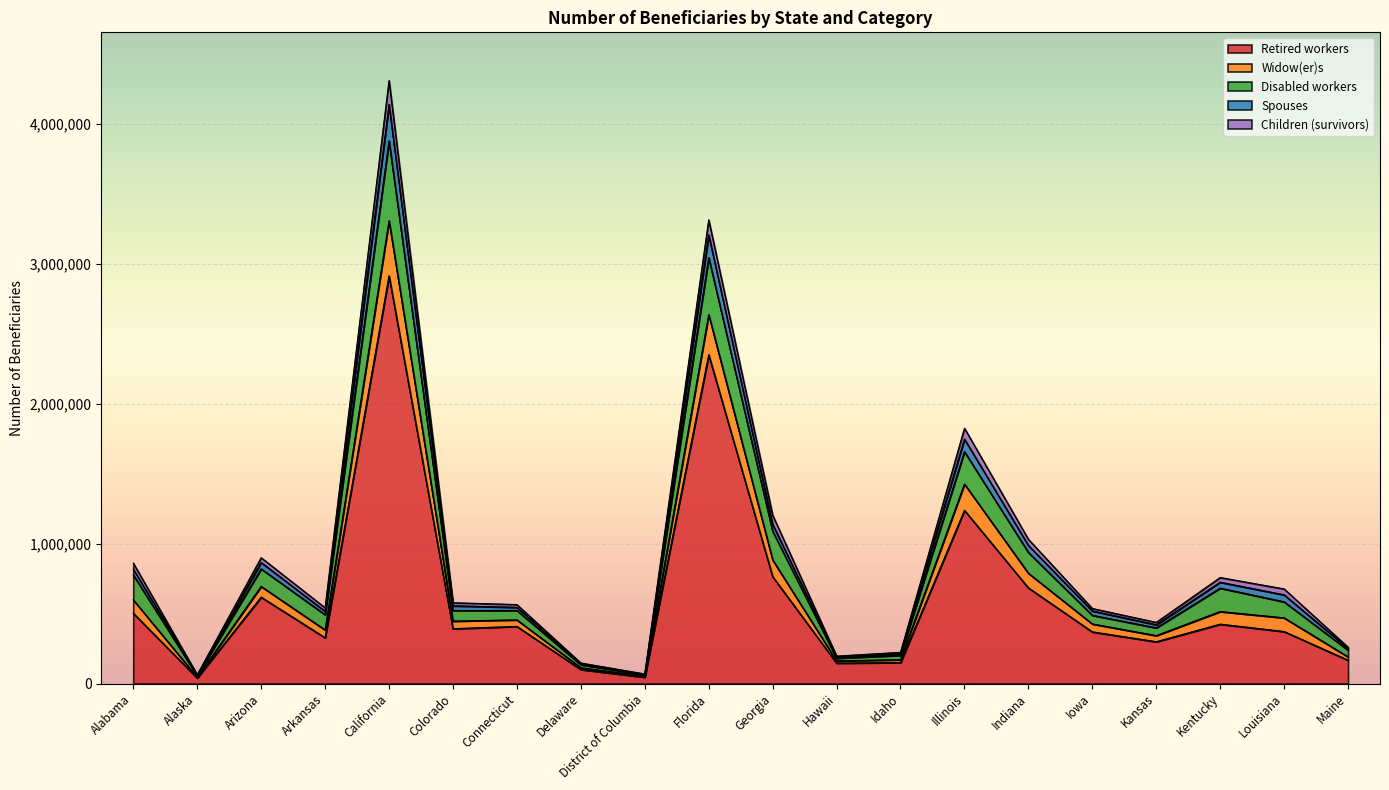

What is the highest value of the Retired workers series?

2912853